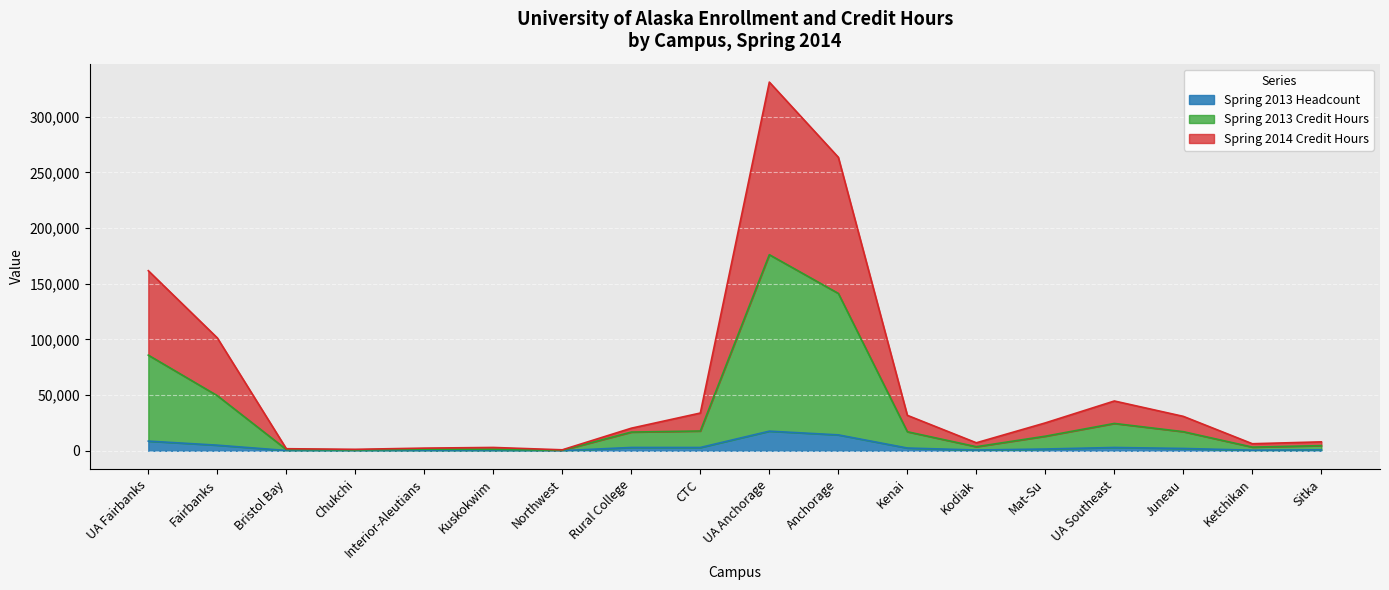

What value does the Spring 2014 Credit Hours series have at UA Fairbanks?

161679.5